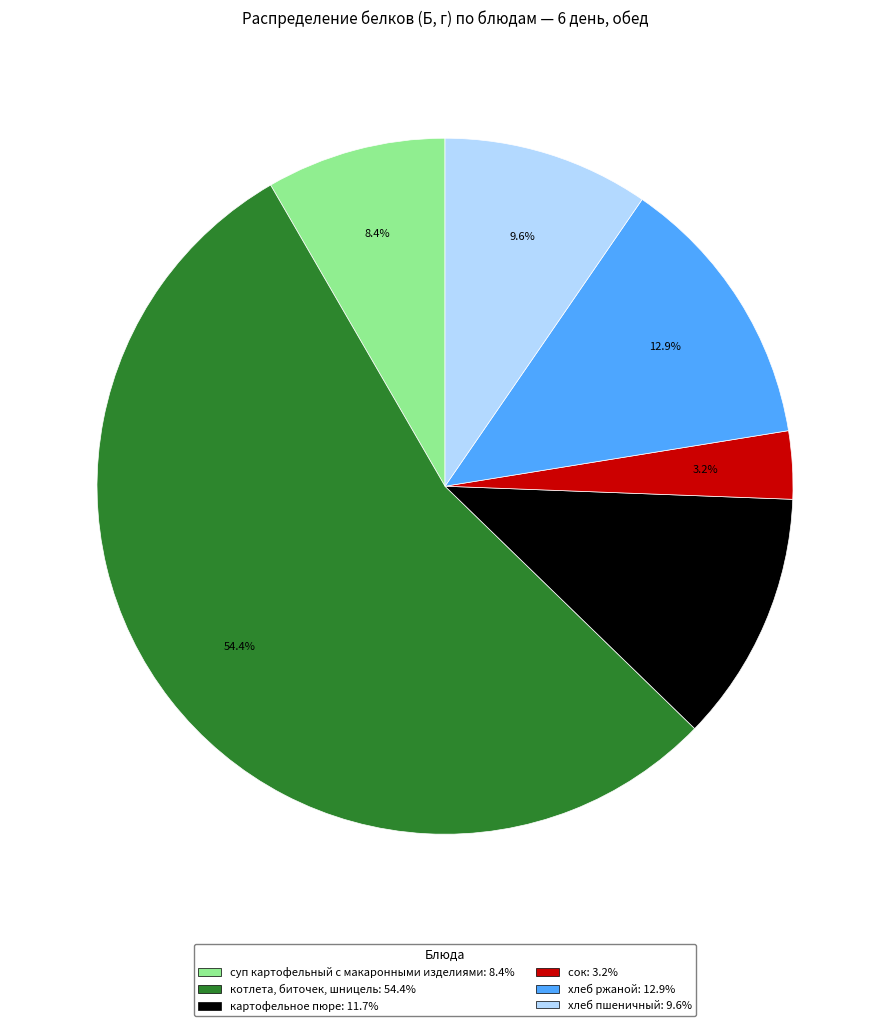

Which category has the smallest portion of the pie?

сок